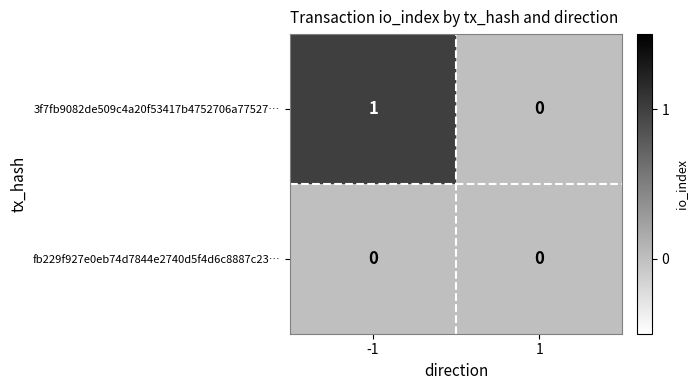

Which series has the largest total across all categories?

3f7fb9082de509c4a20f53417b4752706a77527…